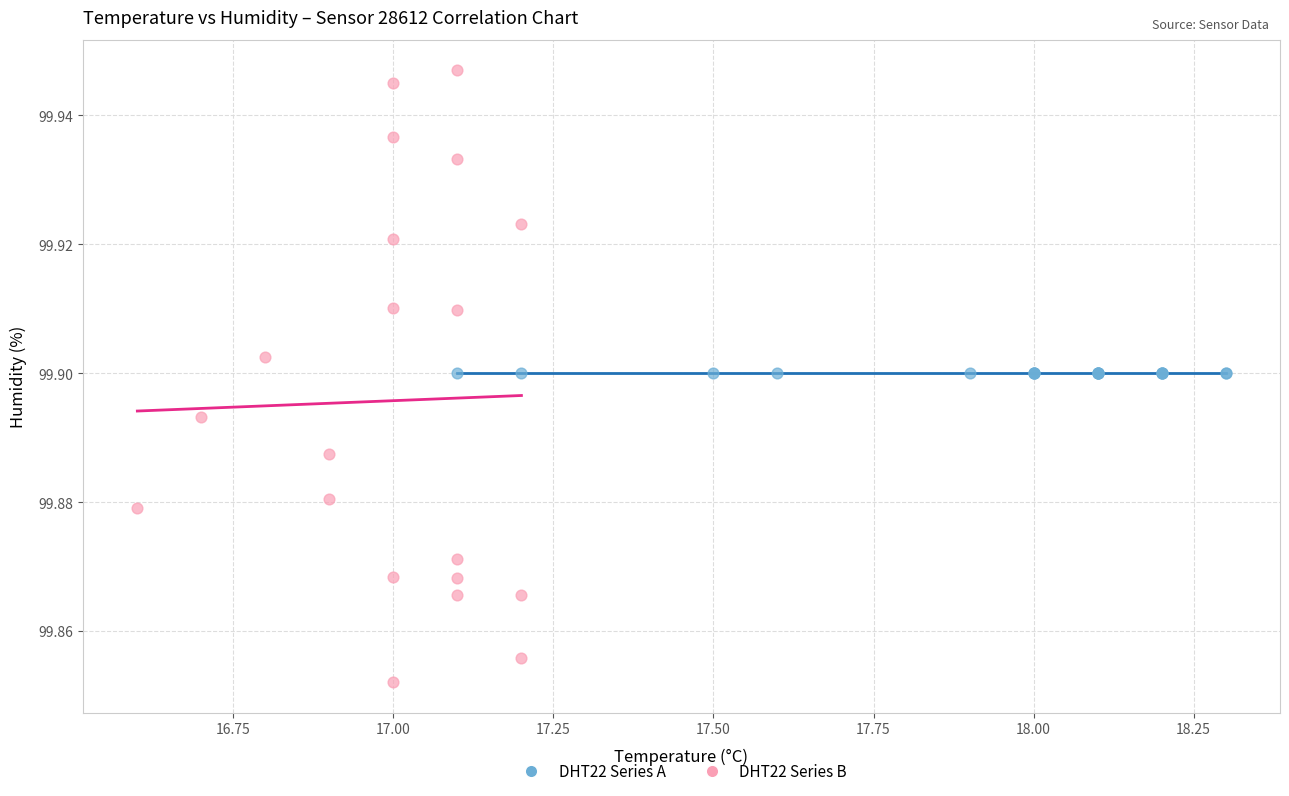

Which series reaches the maximum Y coordinate?

DHT22 Series B